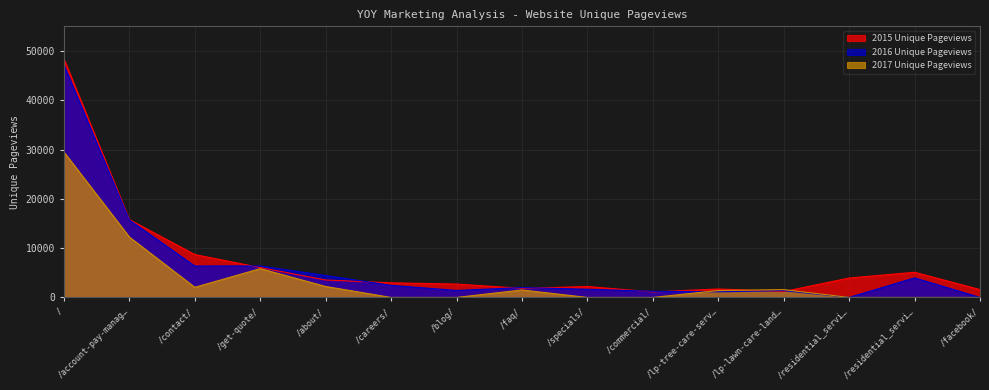

What is the label of the 12th point from the right?

/get-quote/